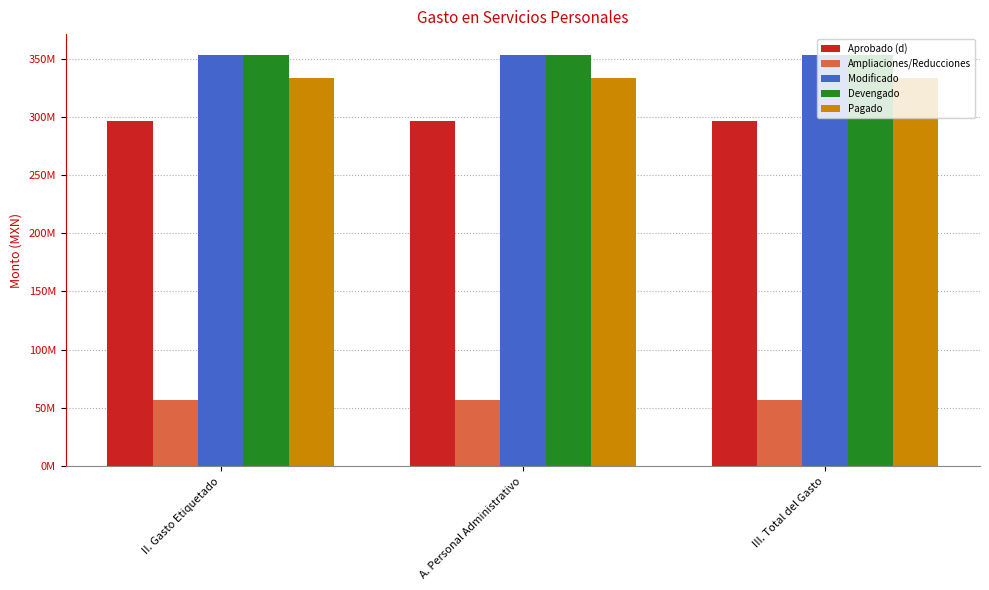

What are all the series names shown in the legend?

Aprobado (d), Ampliaciones/Reducciones, Modificado, Devengado, Pagado